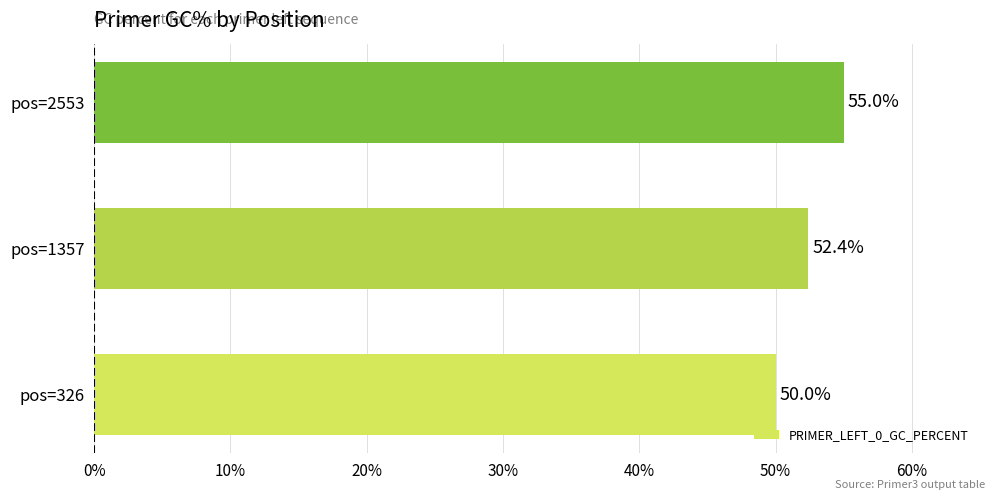

How many values are between 50 and 55?

3